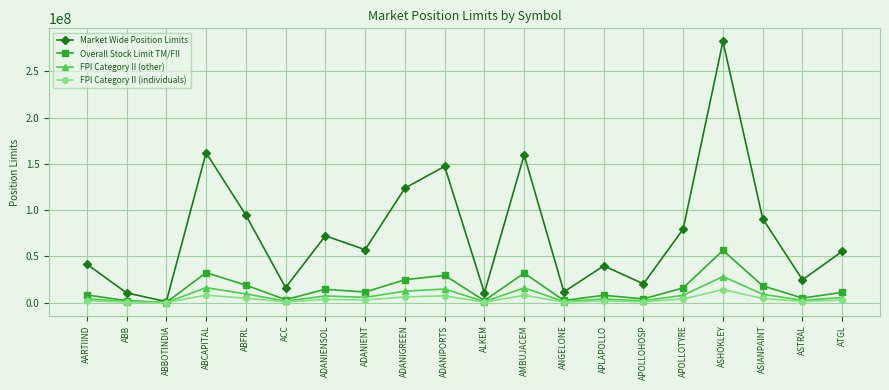

Rank the series by their maximum value, from lowest to highest.

FPI Category II (individuals), FPI Category II (other), Overall Stock Limit TM/FII, Market Wide Position Limits